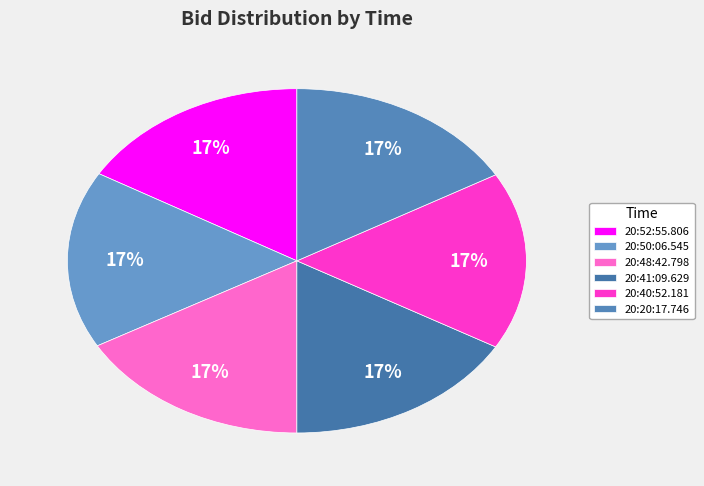

What is the ratio of the value at 20:41:09.629 to the value at 20:52:55.806?

1.0